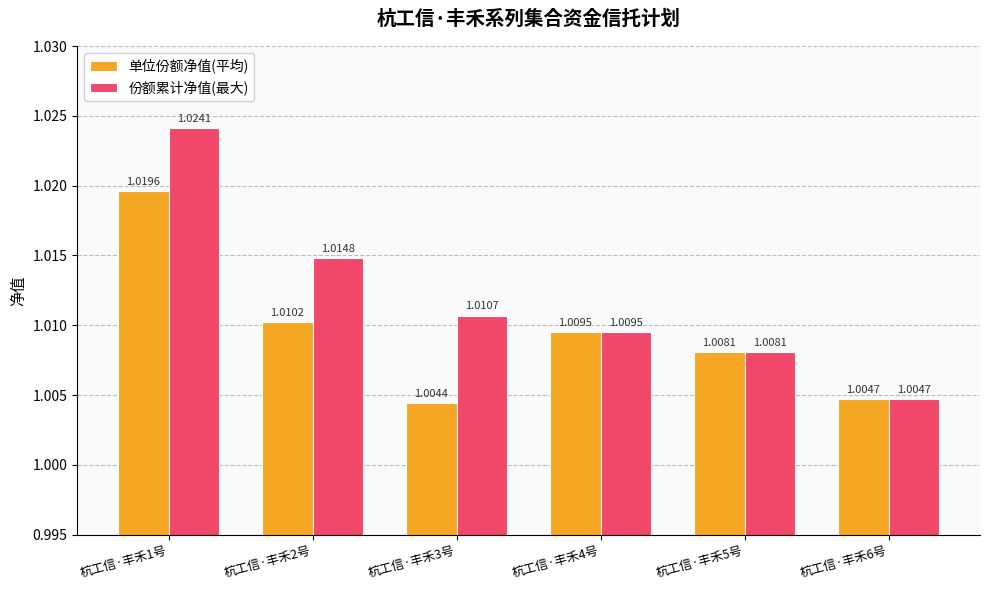

Which series has the largest range (max minus min)?

份额累计净值(最大)